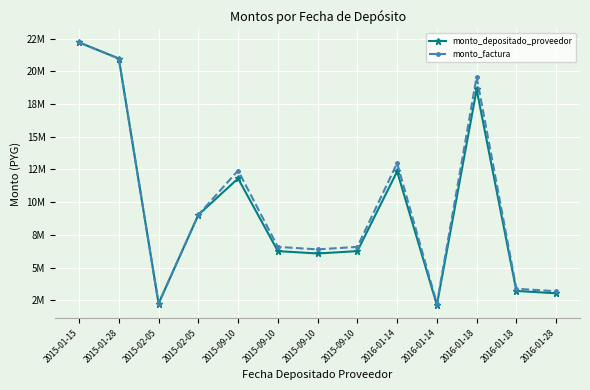

Rank the categories by monto_factura value from lowest to highest.

2015-02-05, 2016-01-14, 2016-01-28, 2016-01-18, 2015-09-10, 2015-09-10, 2015-09-10, 2015-02-05, 2015-09-10, 2016-01-14, 2016-01-18, 2015-01-28, 2015-01-15